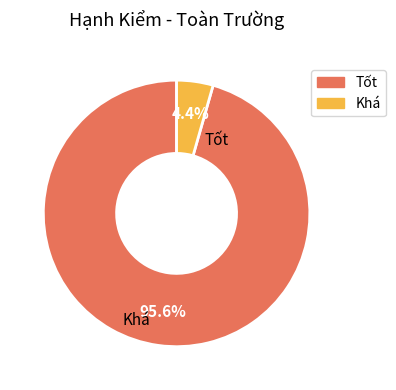

The Tốt slice represents 96% of the pie. True or false?

True